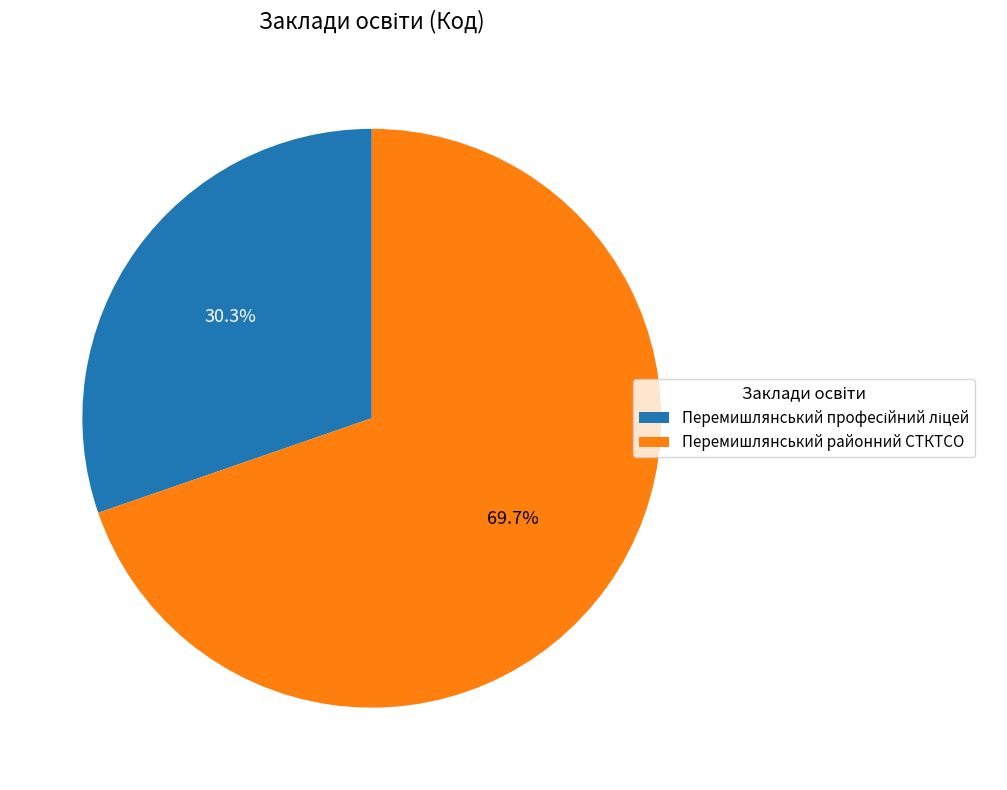

To the nearest percent, what is the difference between the largest and smallest slice percentages?

39%